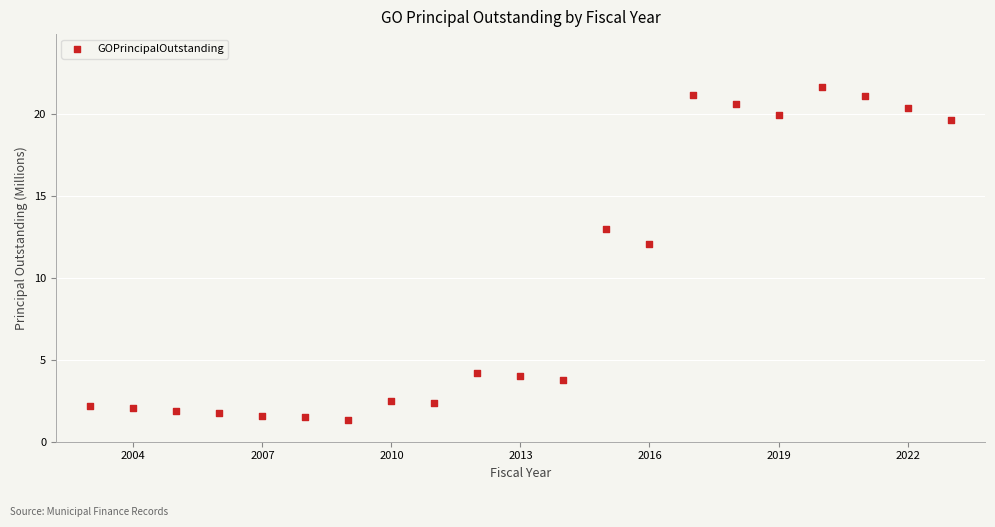

What Y value in the scatter plot is closest to 11?

12.1